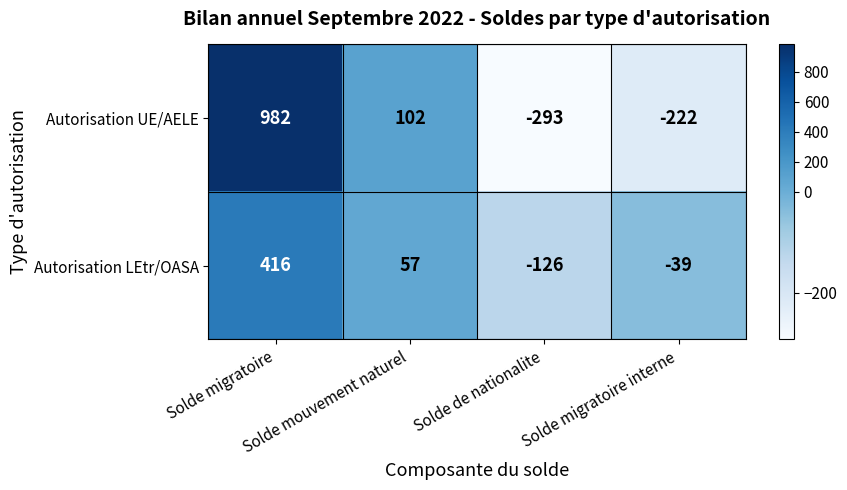

What is the sum of all Autorisation UE/AELE values?

569